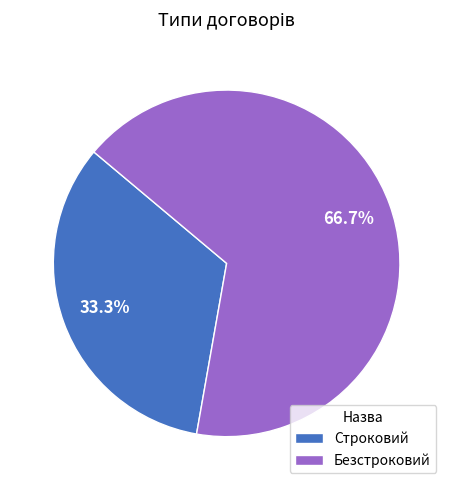

How many slices are in this pie chart?

2